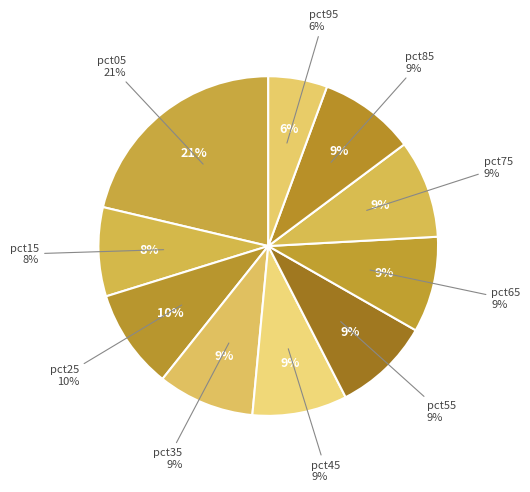

What percentage is the pct85 slice, to the nearest percent?

9%